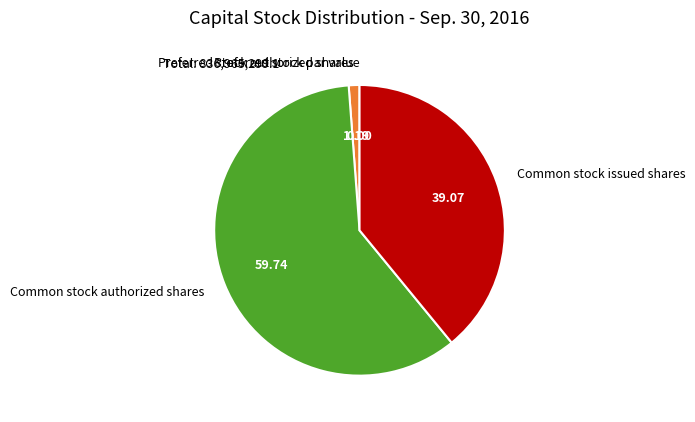

What is the largest slice in the pie chart?

Common stock authorized shares